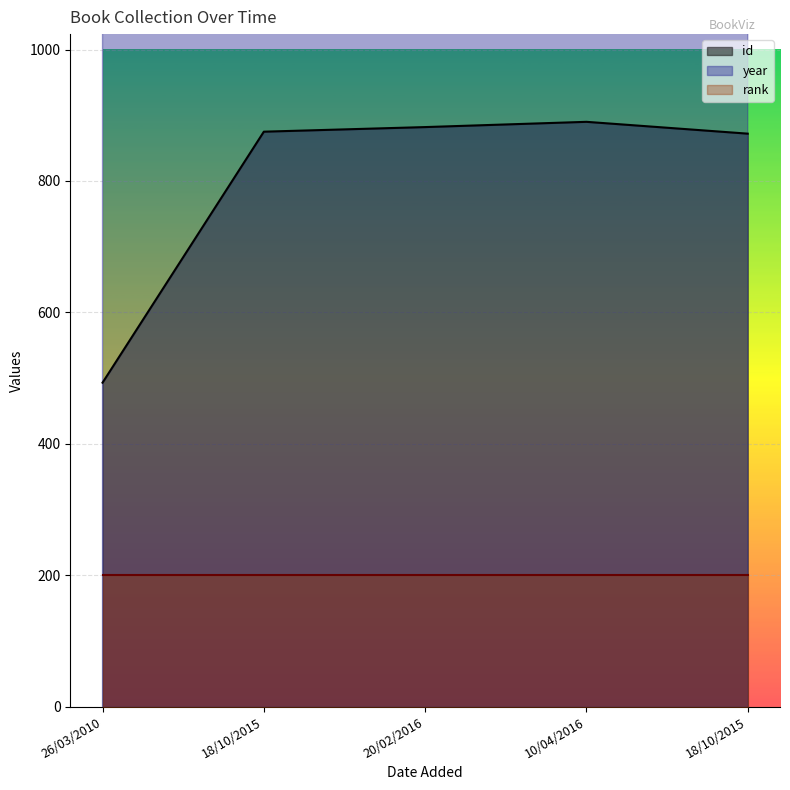

What is the difference between the second highest and second lowest values in the id series?

10